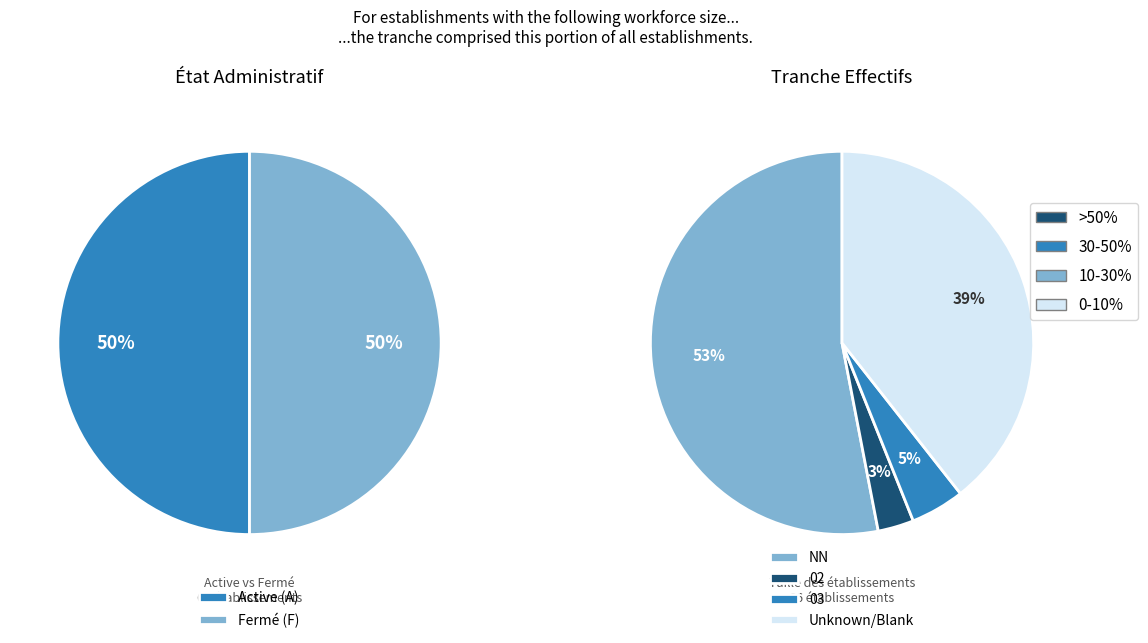

How many segments does this pie chart have?

4